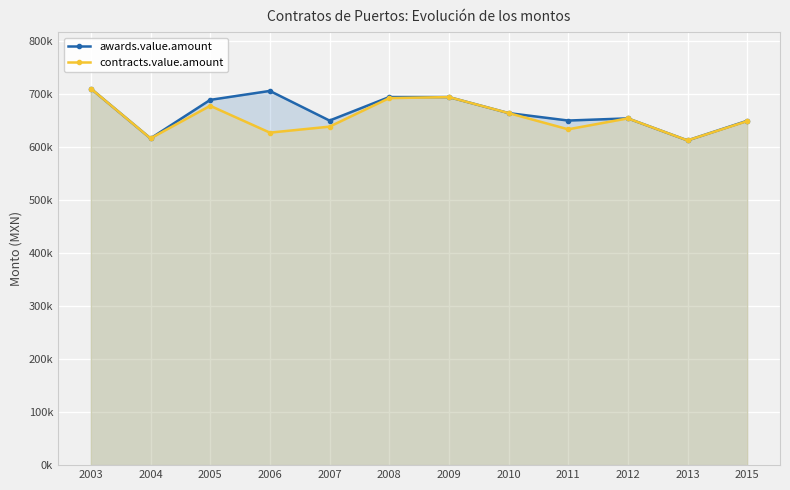

Where does the contracts.value.amount series first go above 653365?

2003